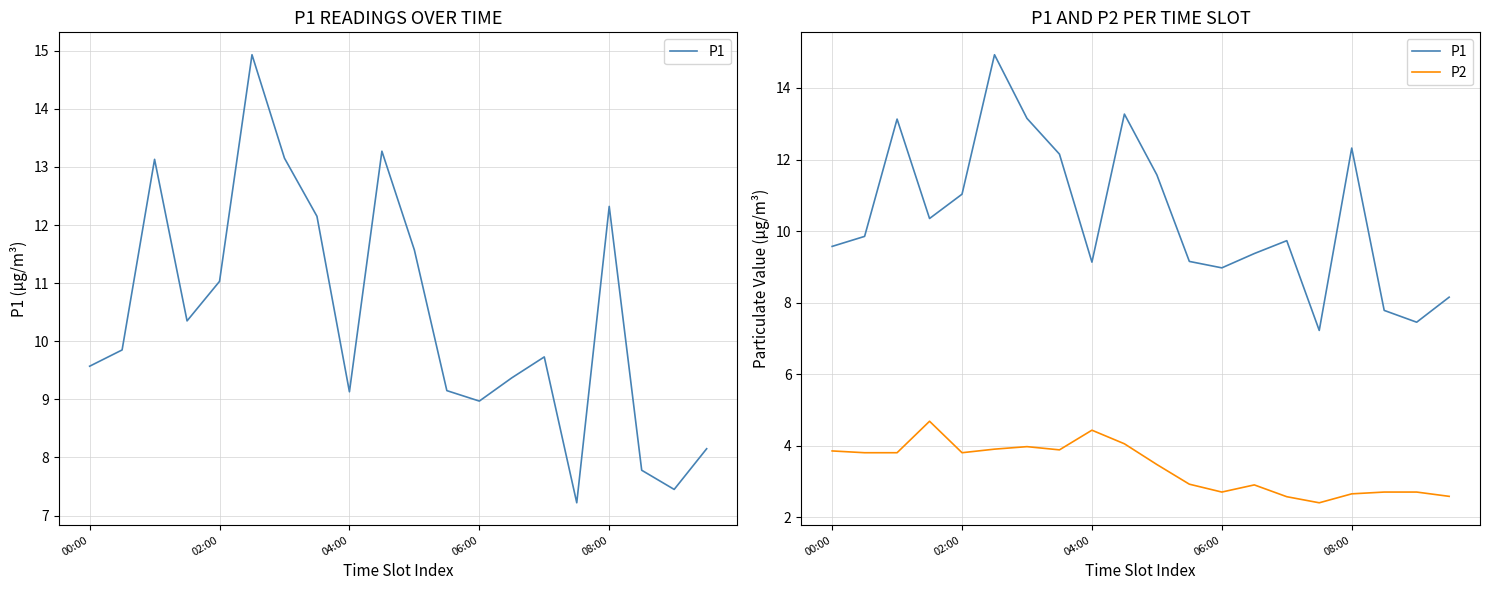

True or false: P2 has more than 0 interior local peaks.

True